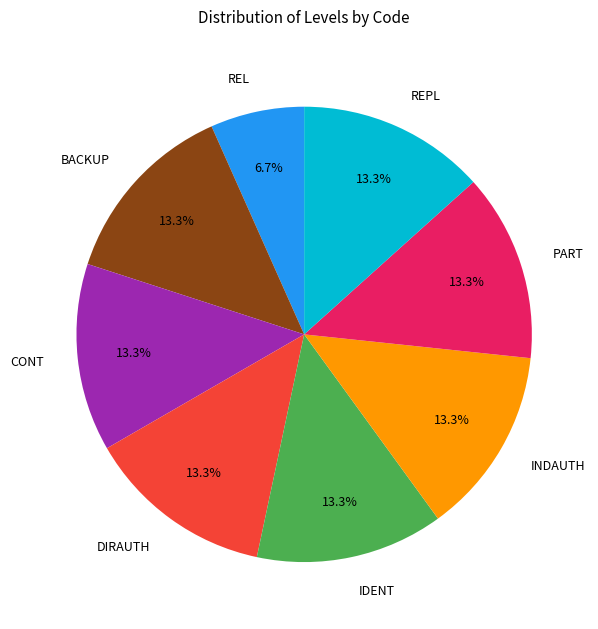

To the nearest percent, what is the average slice percentage?

12%